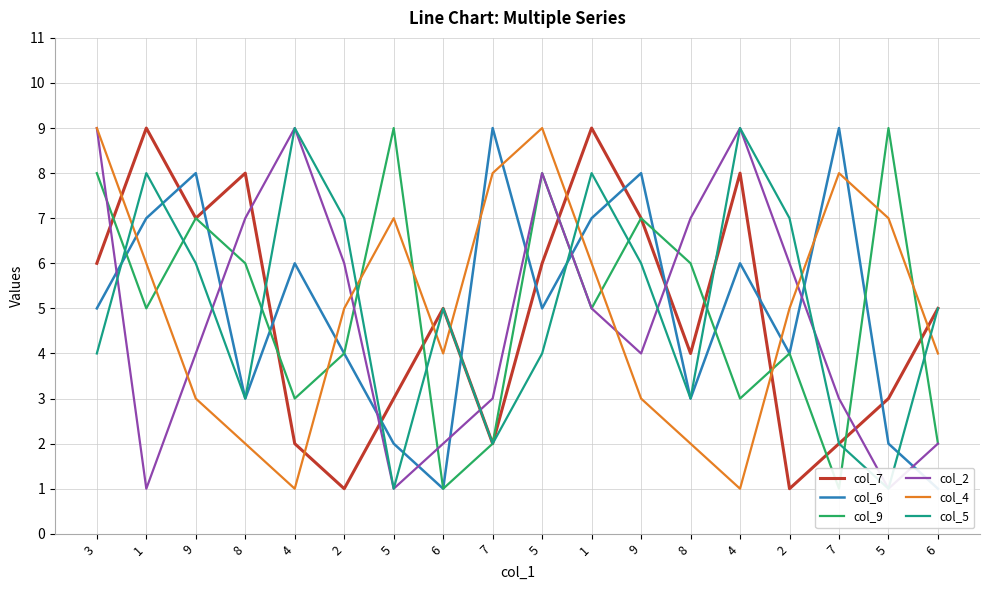

What is the highest value of the col_4 series?

9